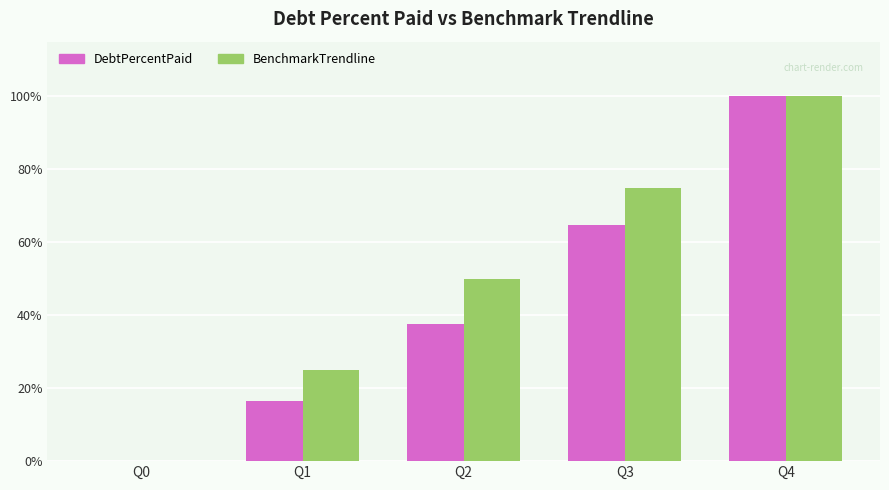

What are all the series names shown in the legend?

DebtPercentPaid, BenchmarkTrendline